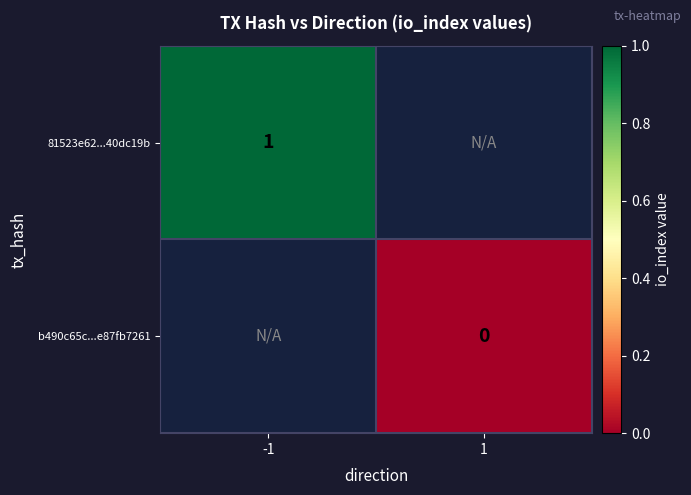

The 81523e62...40dc19b series shows 0 at -1. True or false?

False